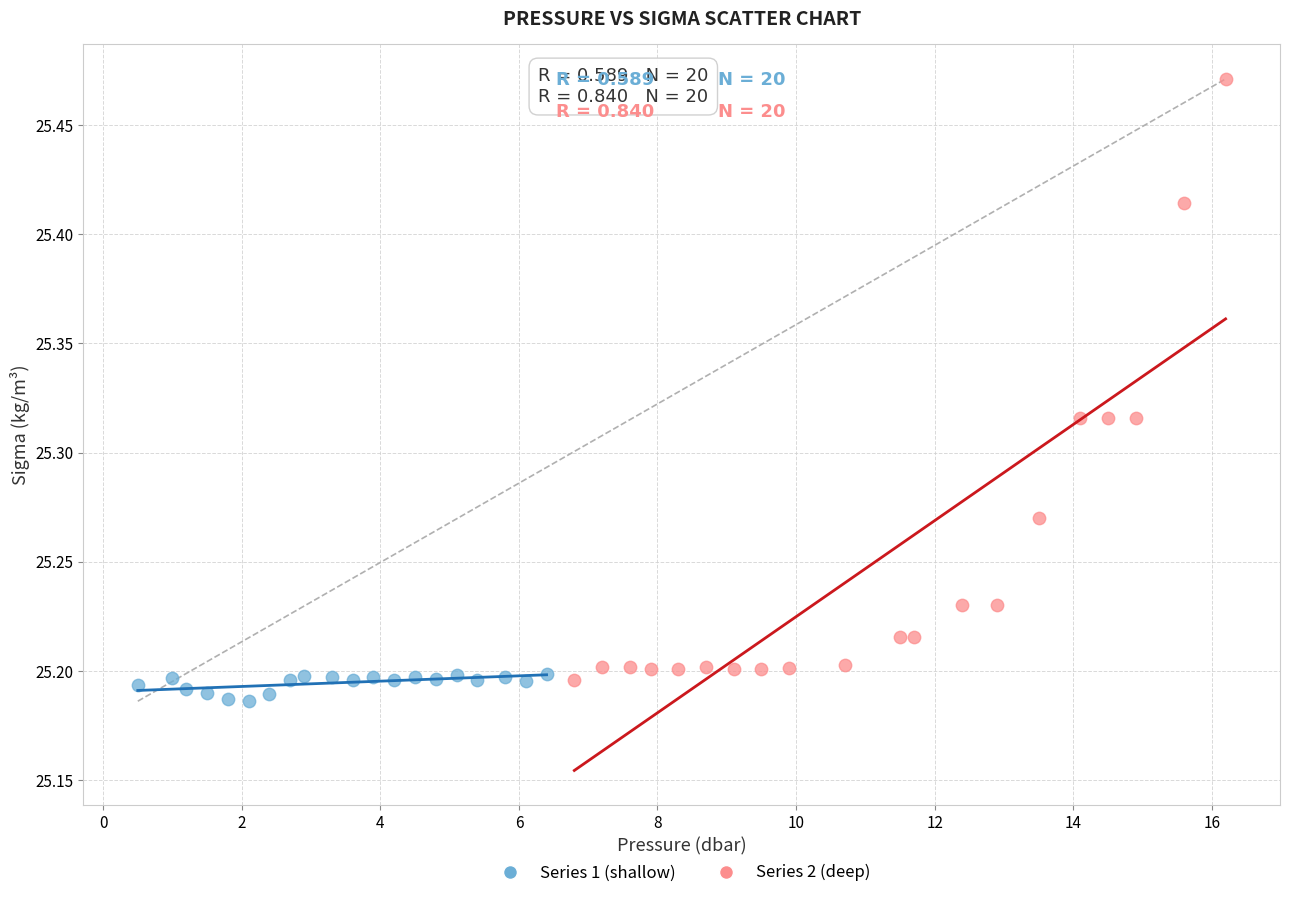

What are all the series names shown in the legend?

Series 1 (shallow), Series 2 (deep)